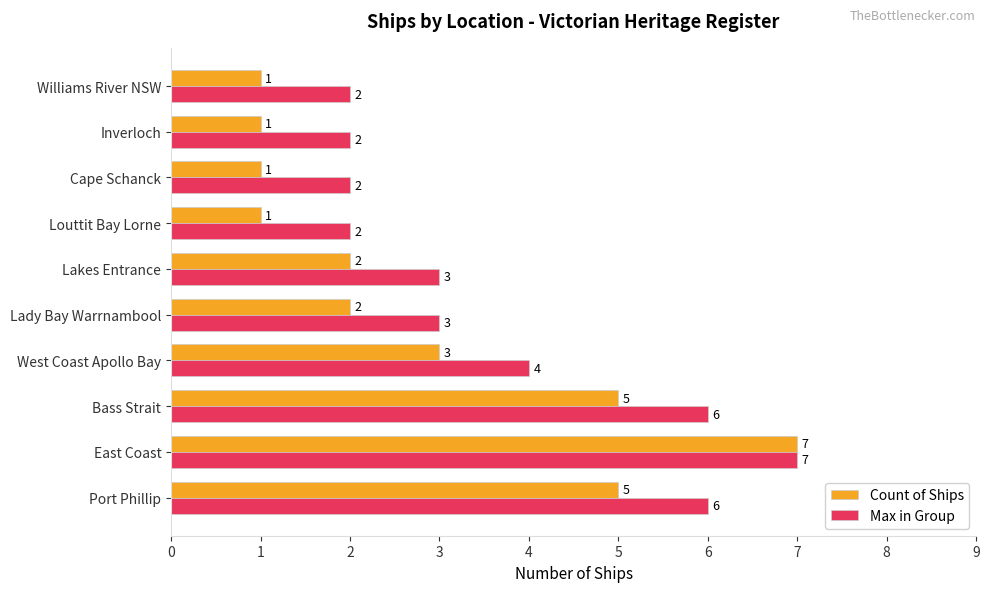

What is the lowest value of the Count of Ships series?

1